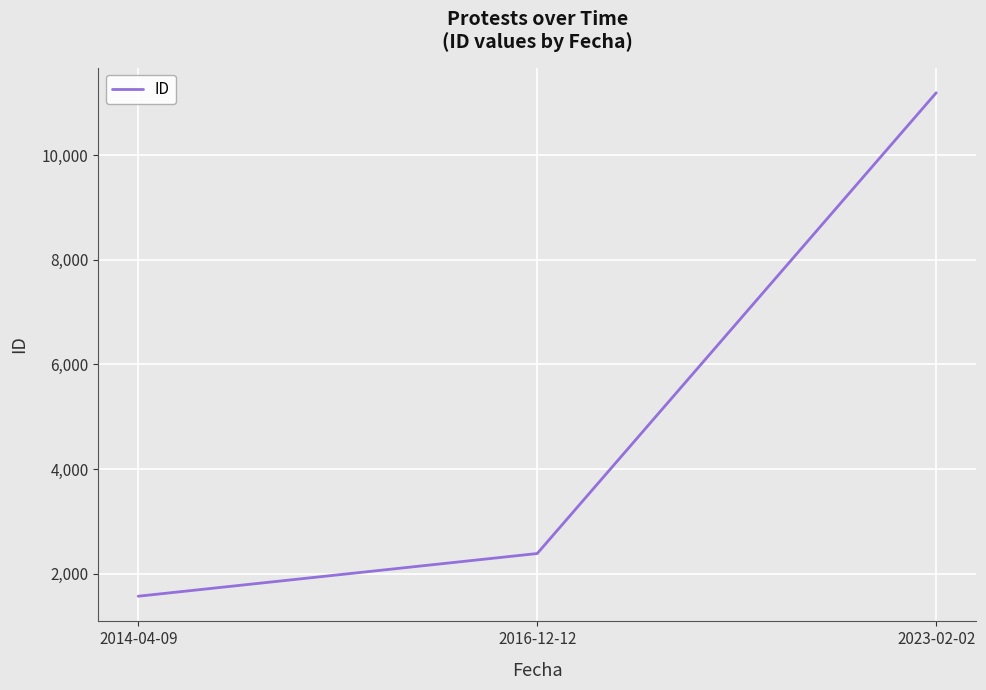

Rank the categories by value from lowest to highest.

2014-04-09, 2016-12-12, 2023-02-02